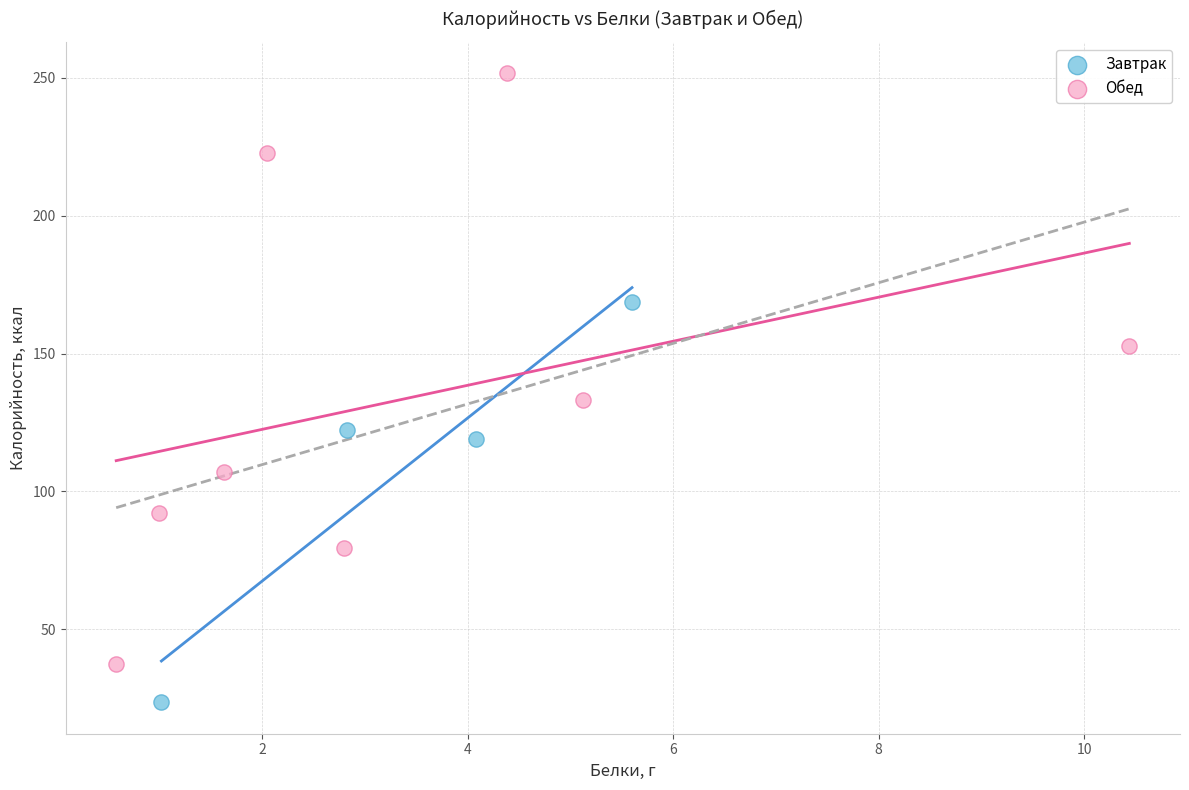

Which series contains the lowest Y value?

Завтрак